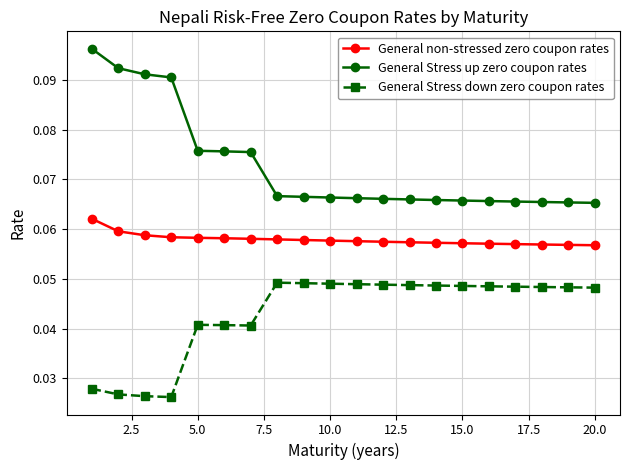

List the series in order of their overall mean, lowest first.

General Stress down zero coupon rates, General non-stressed zero coupon rates, General Stress up zero coupon rates